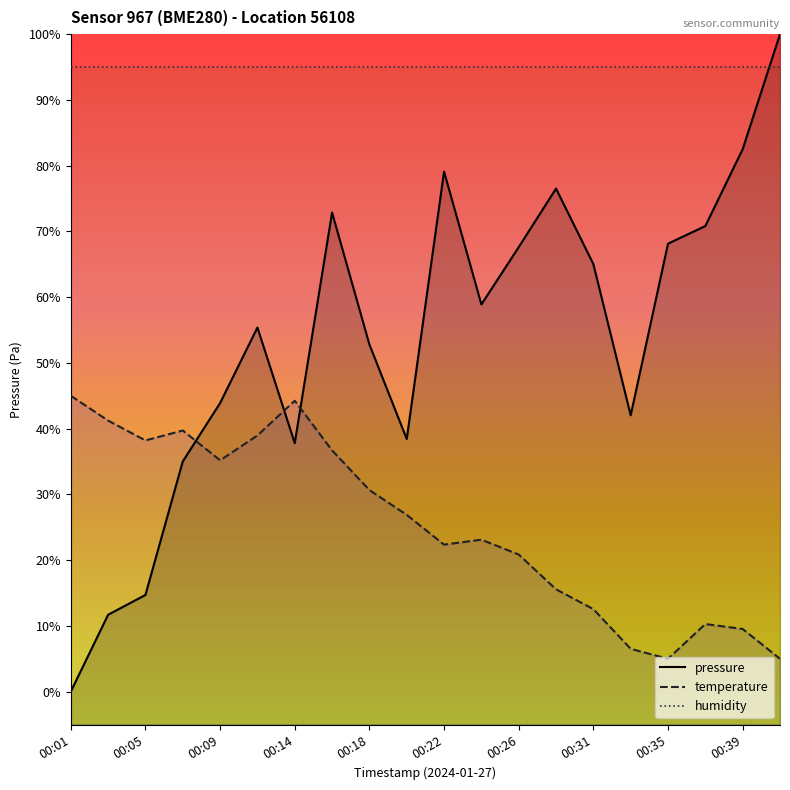

What are all the series names shown in the legend?

pressure, temperature, humidity